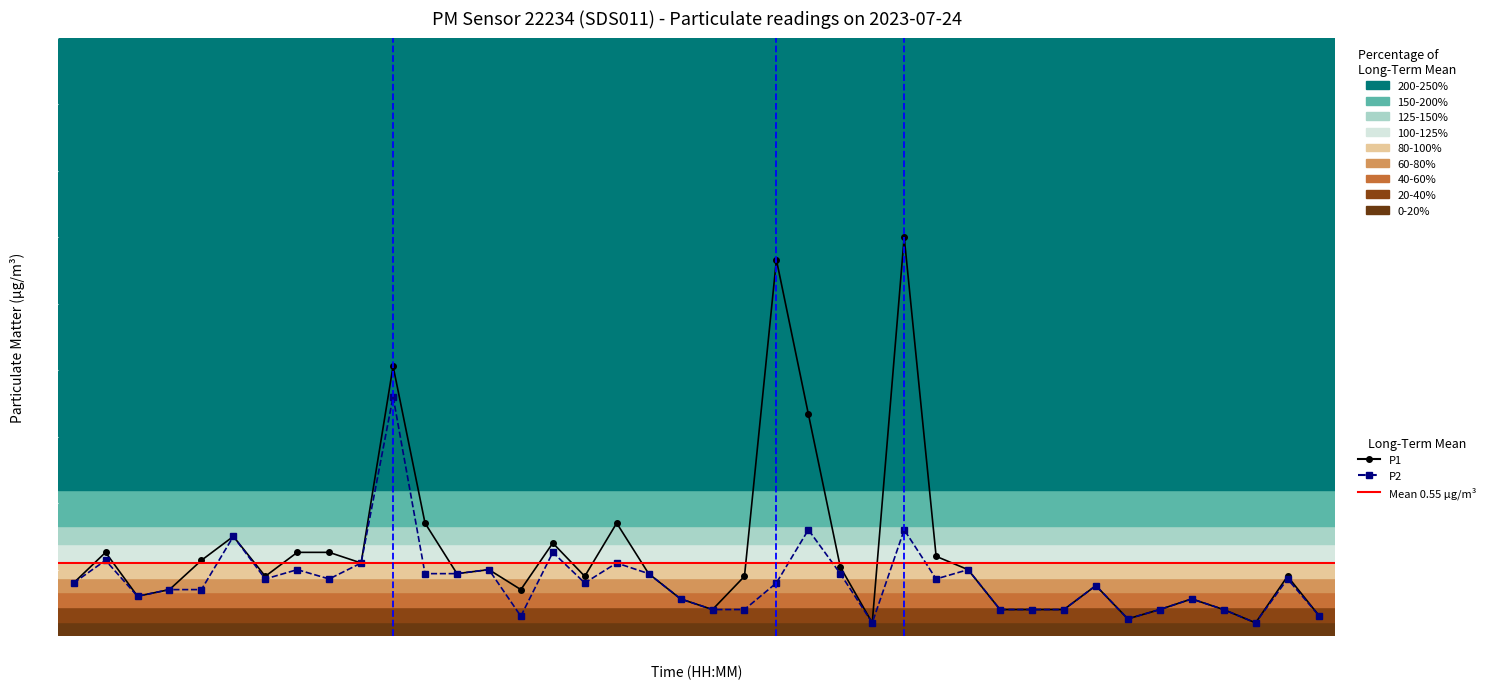

What is the difference between the P1 values at 00:44 and 00:10?

0.1